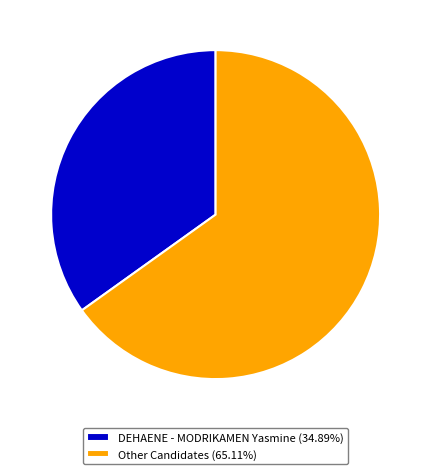

Combined, do DEHAENE - MODRIKAMEN Yasmine (34.89%) and Other Candidates (65.11%) account for over 50%?

Yes